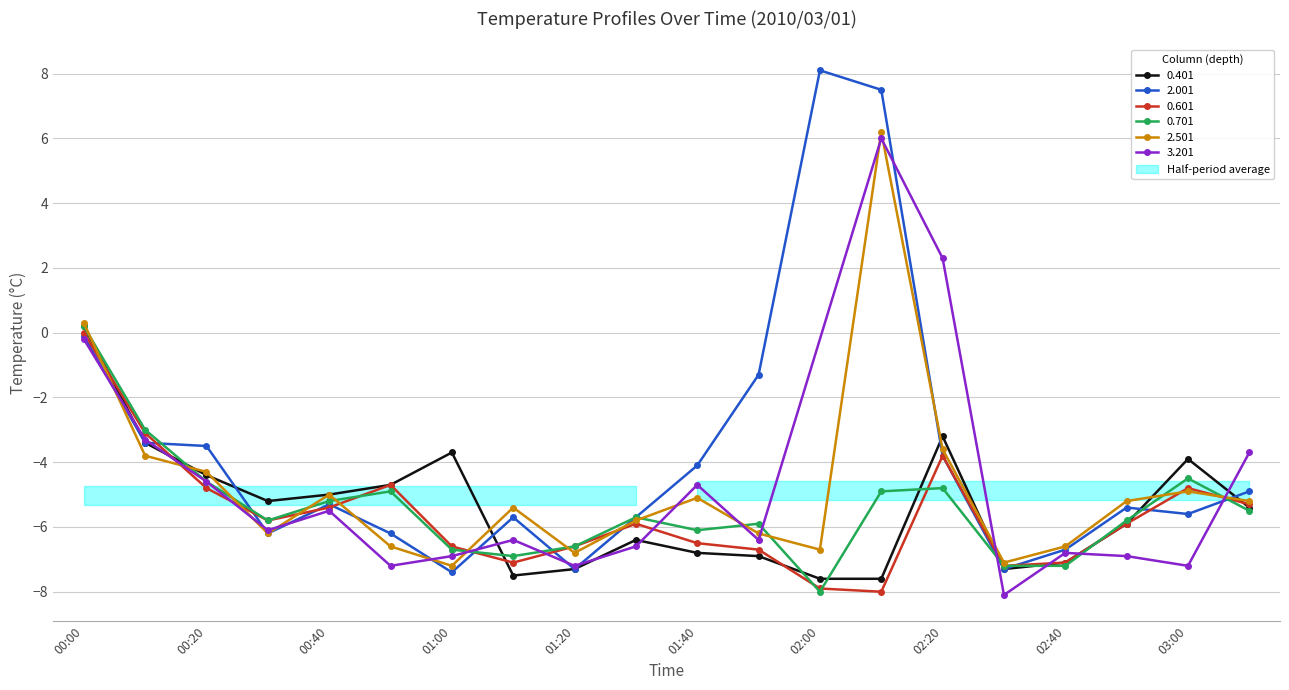

Which series has the largest range (max minus min)?

2.001